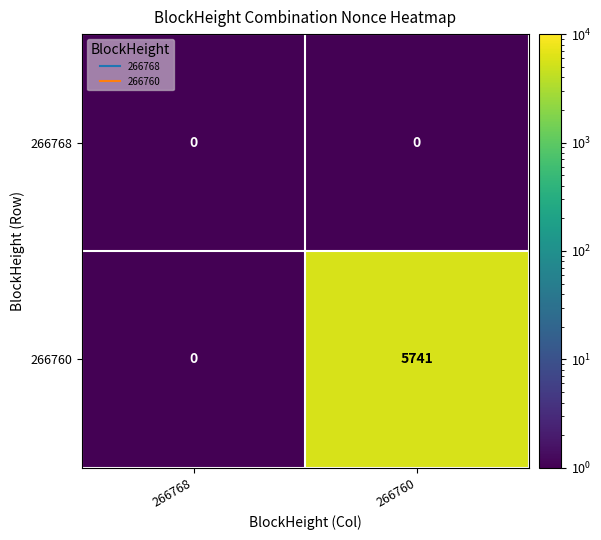

Which series has the largest total across all categories?

266760